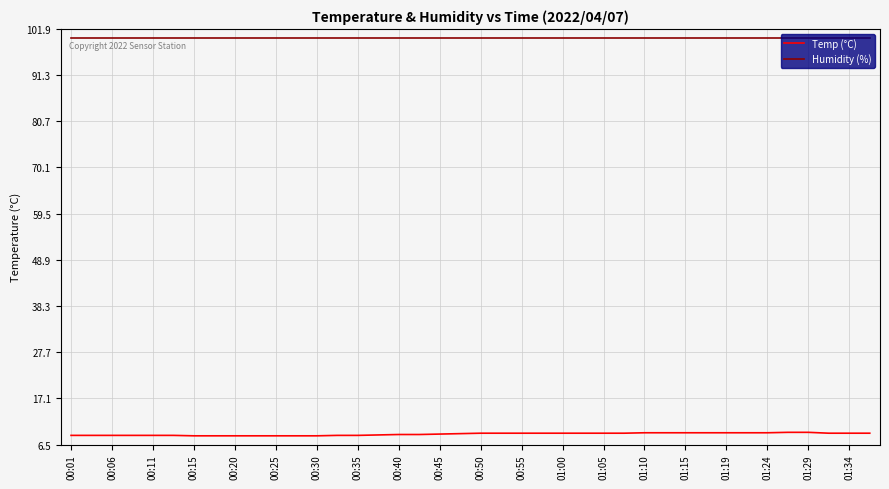

List the series in order of their overall mean, lowest first.

Temp (°C), Humidity (%)